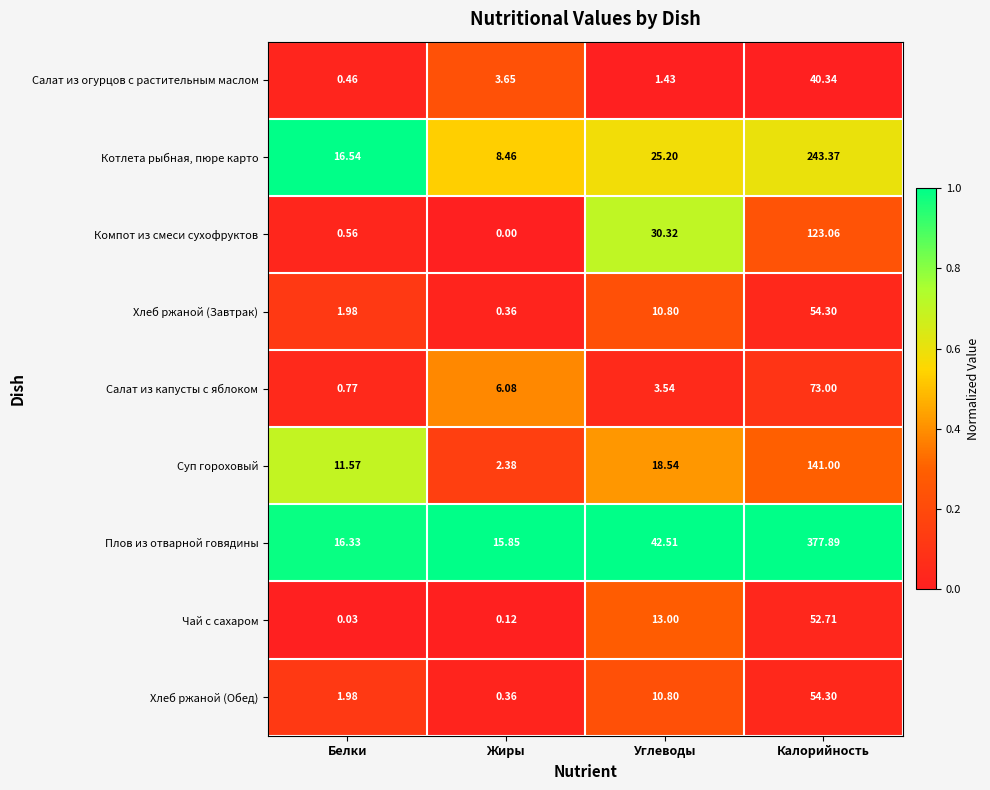

Where is Плов из отварной говядины nearest to the value 196?

Углеводы